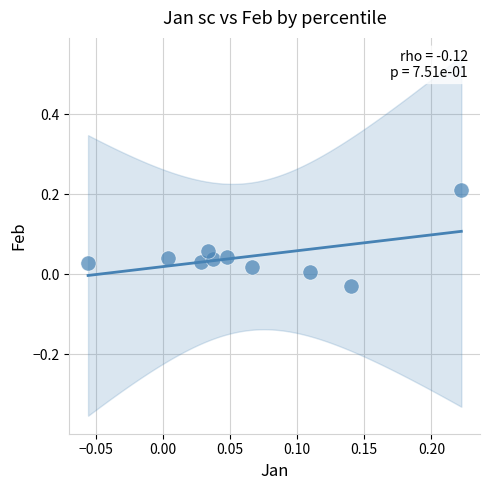

What is the range of X values (max minus min)?

0.3